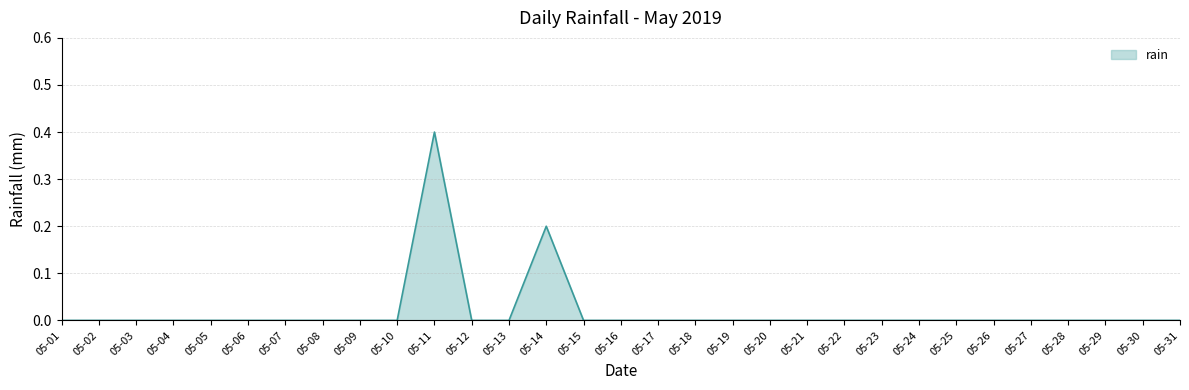

Which has a higher value, 05-11 or 05-14?

05-11